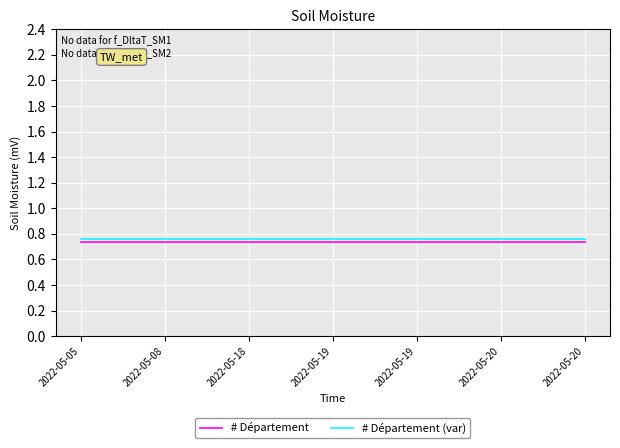

Which label corresponds to the largest value in the chart?

2022-05-05